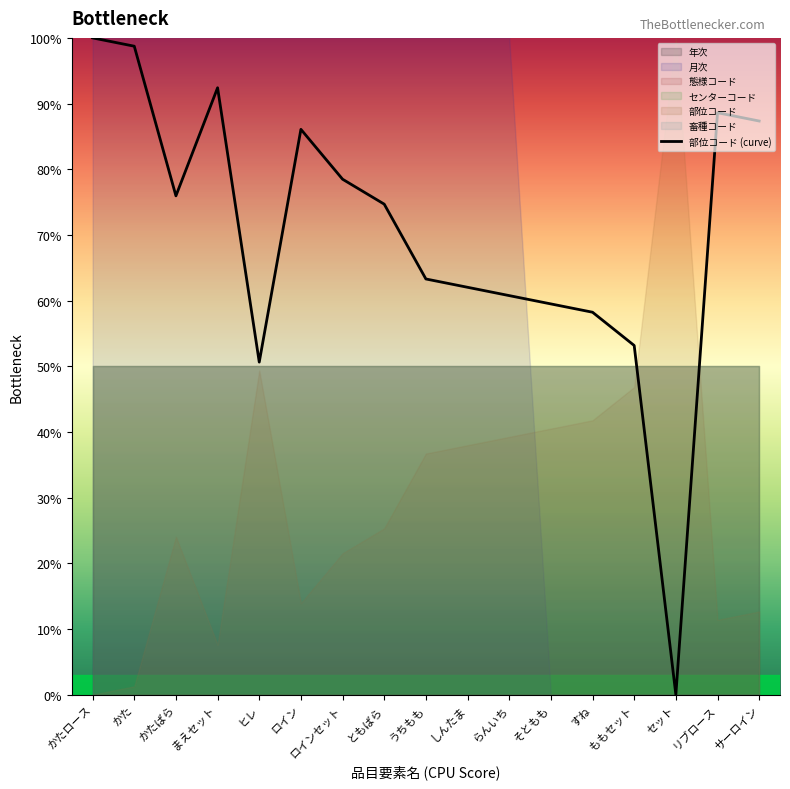

What is the maximum value shown in the chart?

100.0